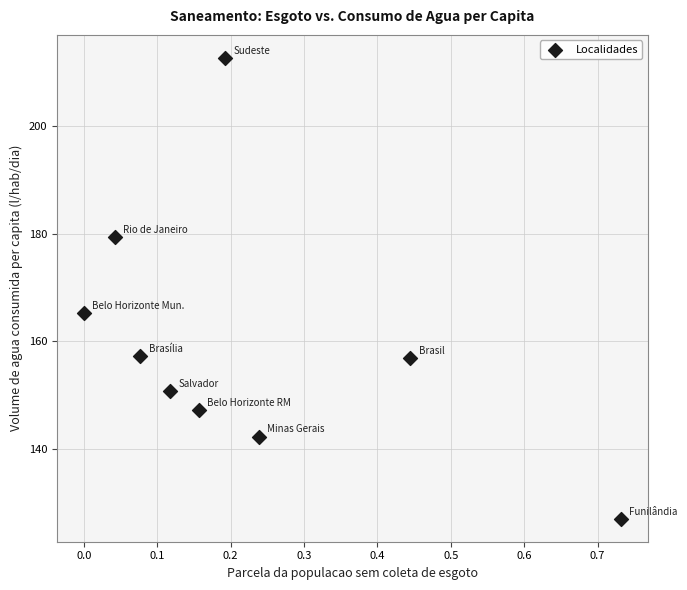

What Y value in the scatter plot is closest to 169?

165.2